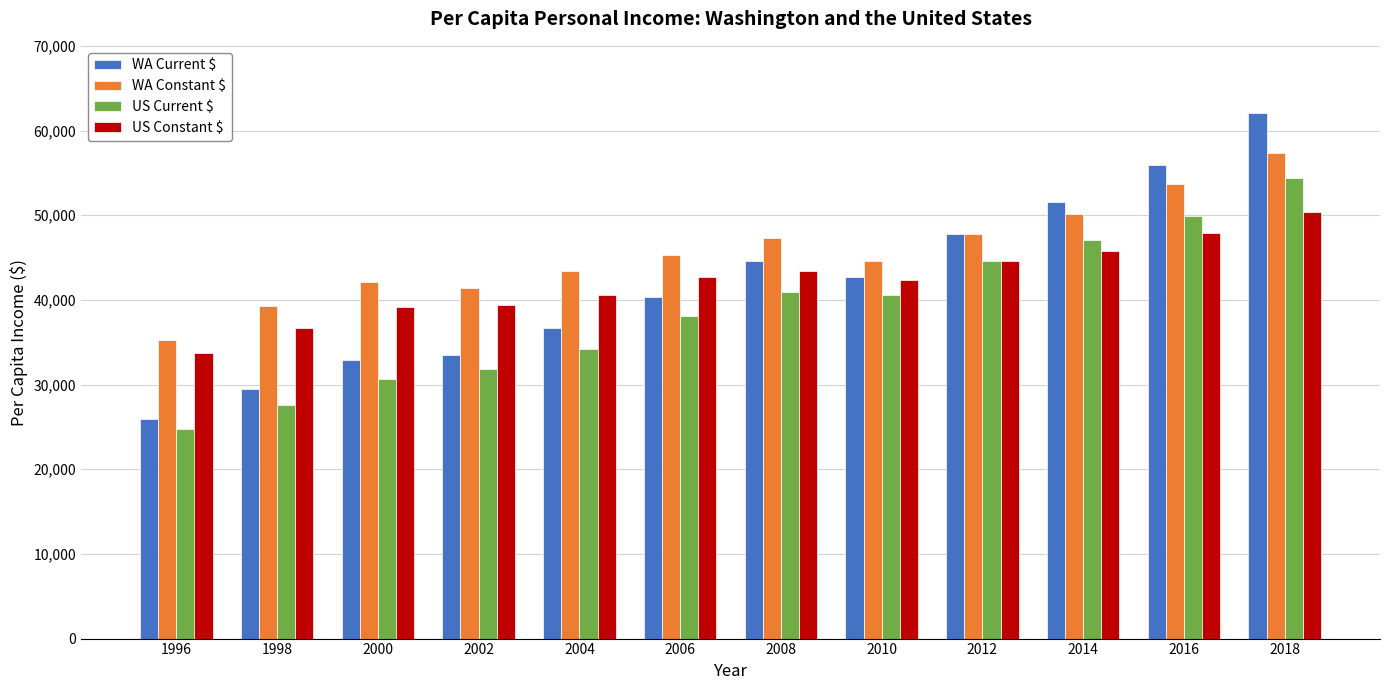

Is the value of WA Constant $ at 2014 greater than the value of WA Current $ at 2008?

Yes